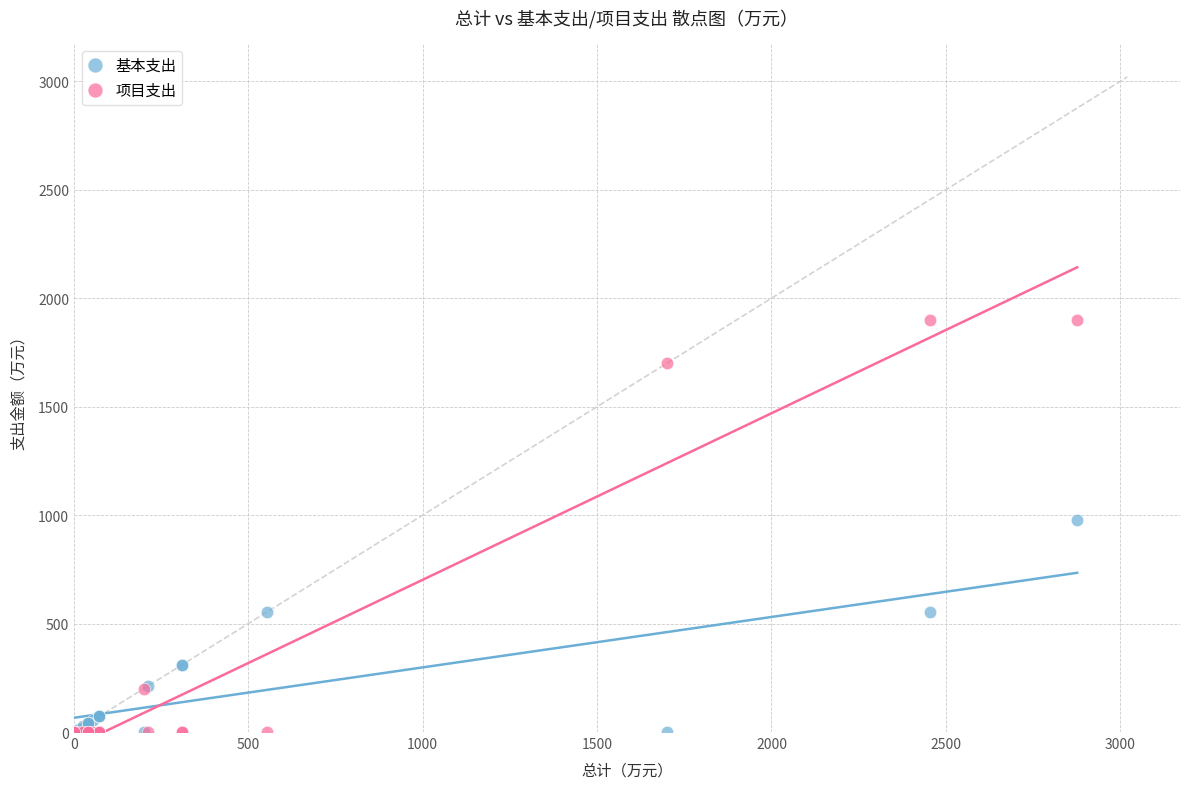

Which series has the largest Y range (max minus min)?

项目支出